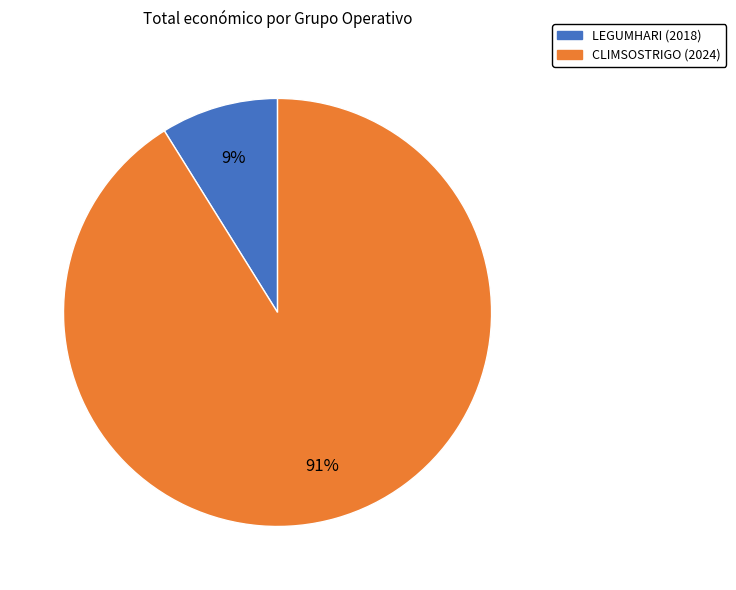

True or false: CLIMSOSTRIGO (2024) accounts for 91% of the total.

True